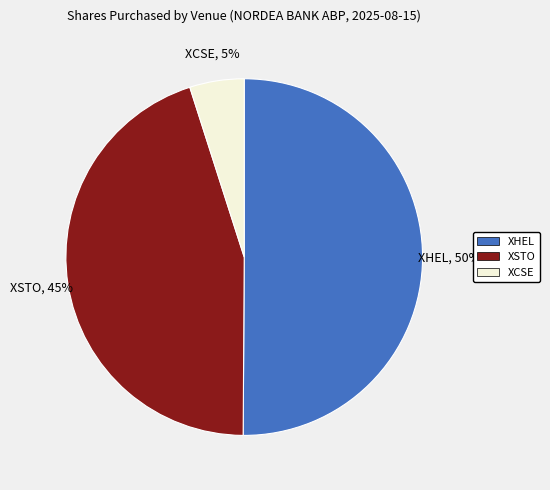

Combined, do XHEL and XCSE account for over 50%?

Yes